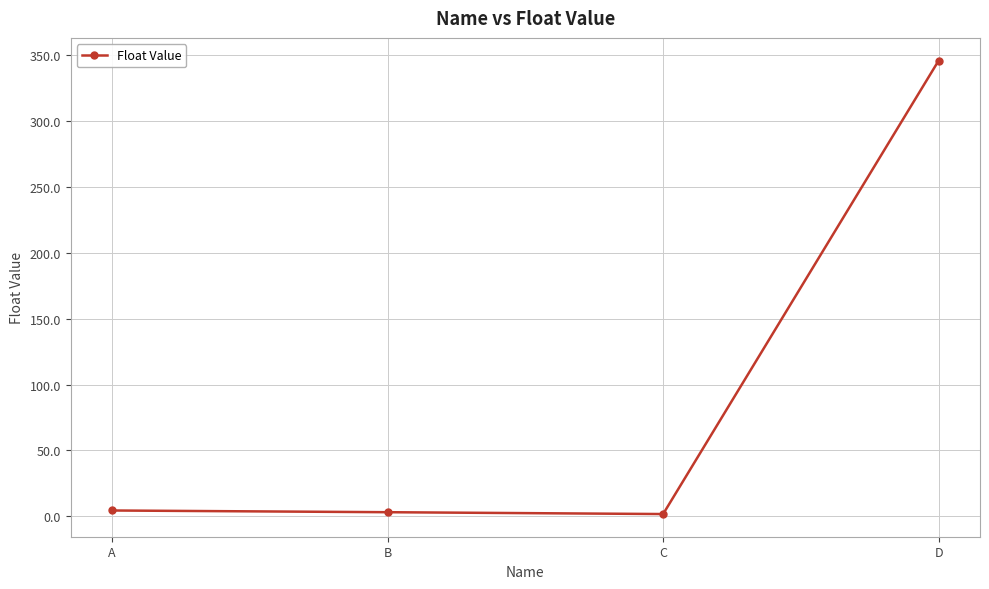

How many points are lower than both their immediate neighbors (excluding endpoints)?

1